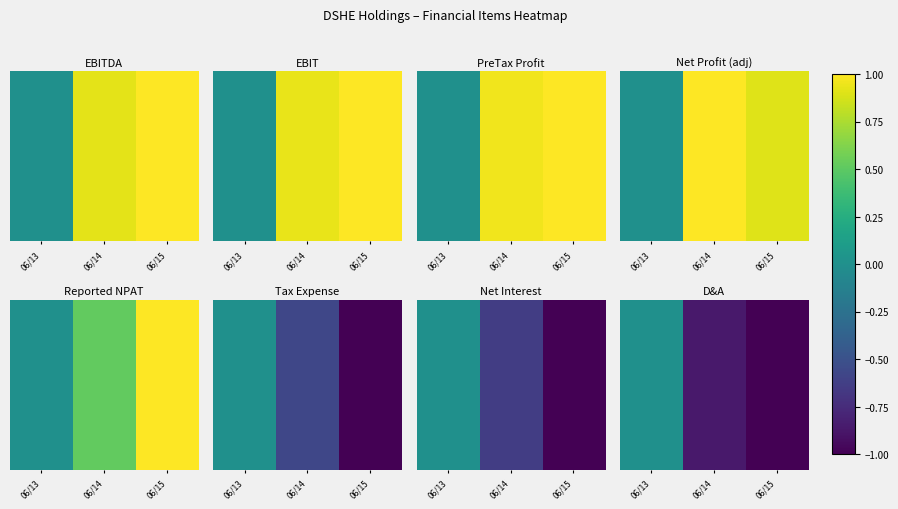

What is the change in value from 06/13 to 06/15?

-1.0